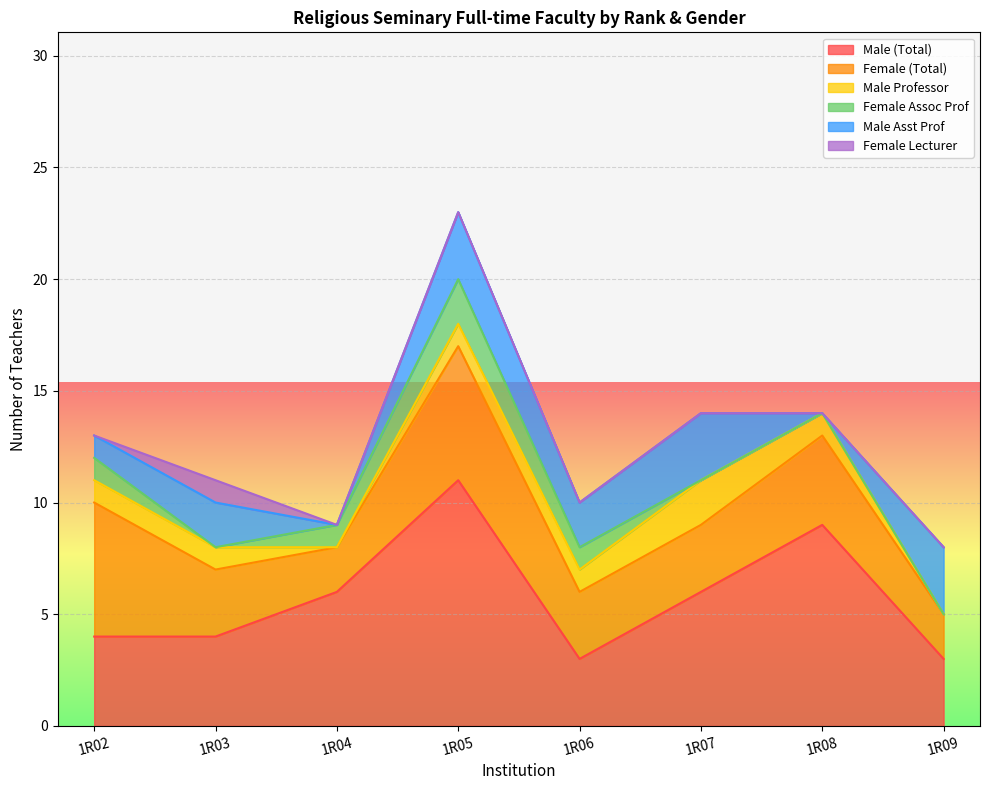

What is the total value across all series at 1R07?

14